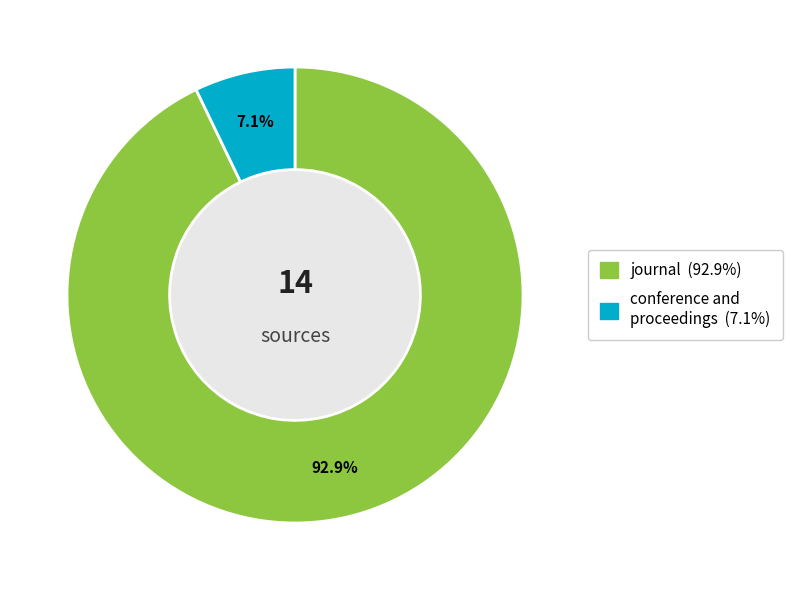

Combined, what portion of the pie is journal and conference and proceedings?

100.0%